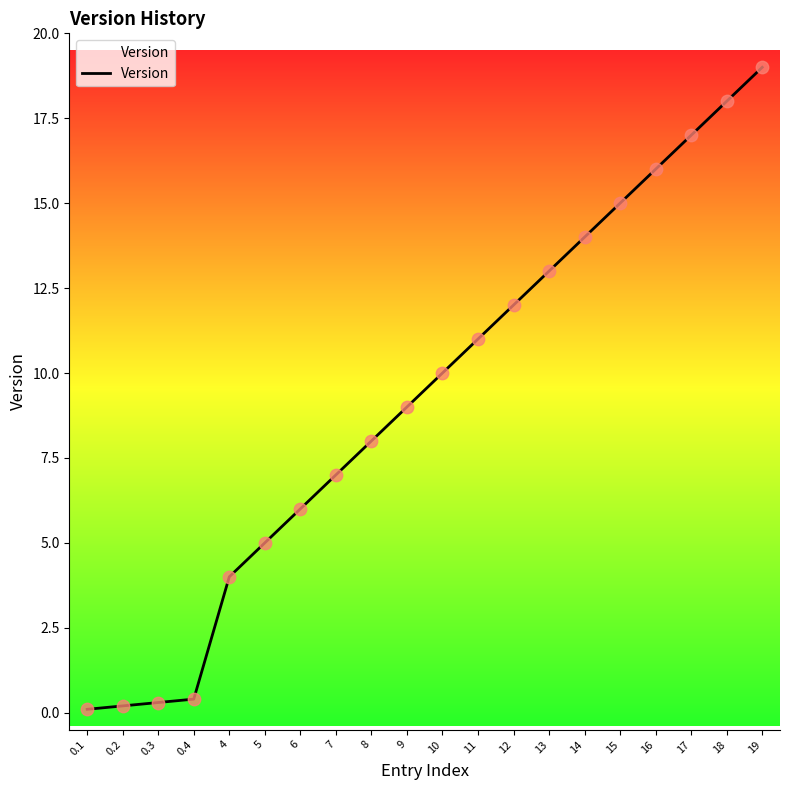

What is the change in value from 5 to 15?

+10.0